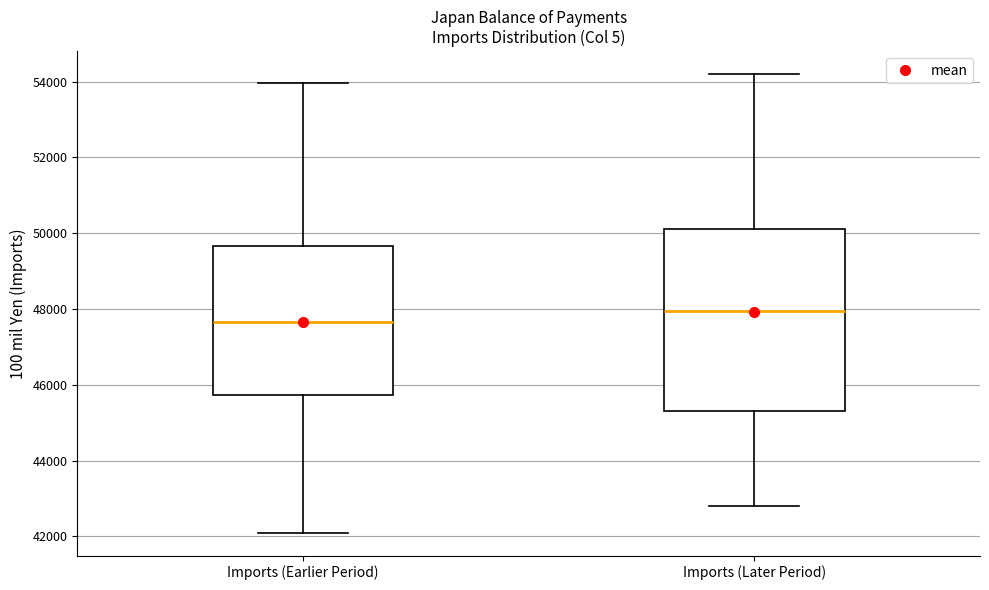

Reading left to right, read every box against the y-axis: the position of its median line, the range the box covers, and the ends of its whiskers. The values are not printed on the chart, so give them approximately, as read against the axis.

Imports (Earlier Period): median 47600, box 45800 to 49600, whiskers 42200 to 54000
Imports (Later Period): median 48000, box 45400 to 50200, whiskers 42800 to 54200